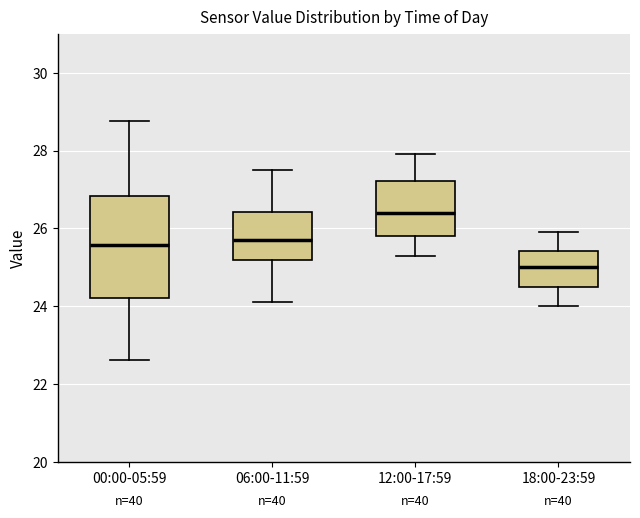

Reading left to right, transcribe this box plot: for each box, give where its median line is, the range the box spans, and where its two whiskers end, as read against the y-axis. The values are not printed on the chart, so give them approximately, as read against the axis.

00:00-05:59: median 25.6, box 24.2 to 26.8, whiskers 22.6 to 28.8
06:00-11:59: median 25.8, box 25.2 to 26.4, whiskers 24.2 to 27.6
12:00-17:59: median 26.4, box 25.8 to 27.2, whiskers 25.4 to 28.0
18:00-23:59: median 25.0, box 24.6 to 25.4, whiskers 24.0 to 26.0